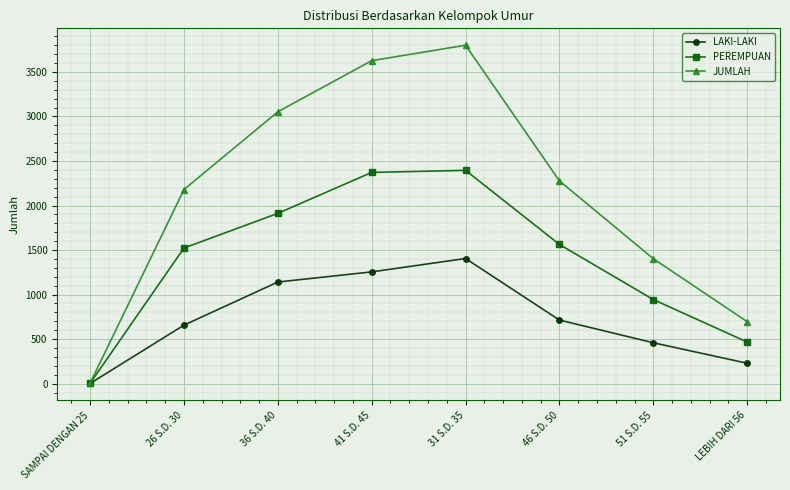

Does the chart have visible grid lines?

Yes